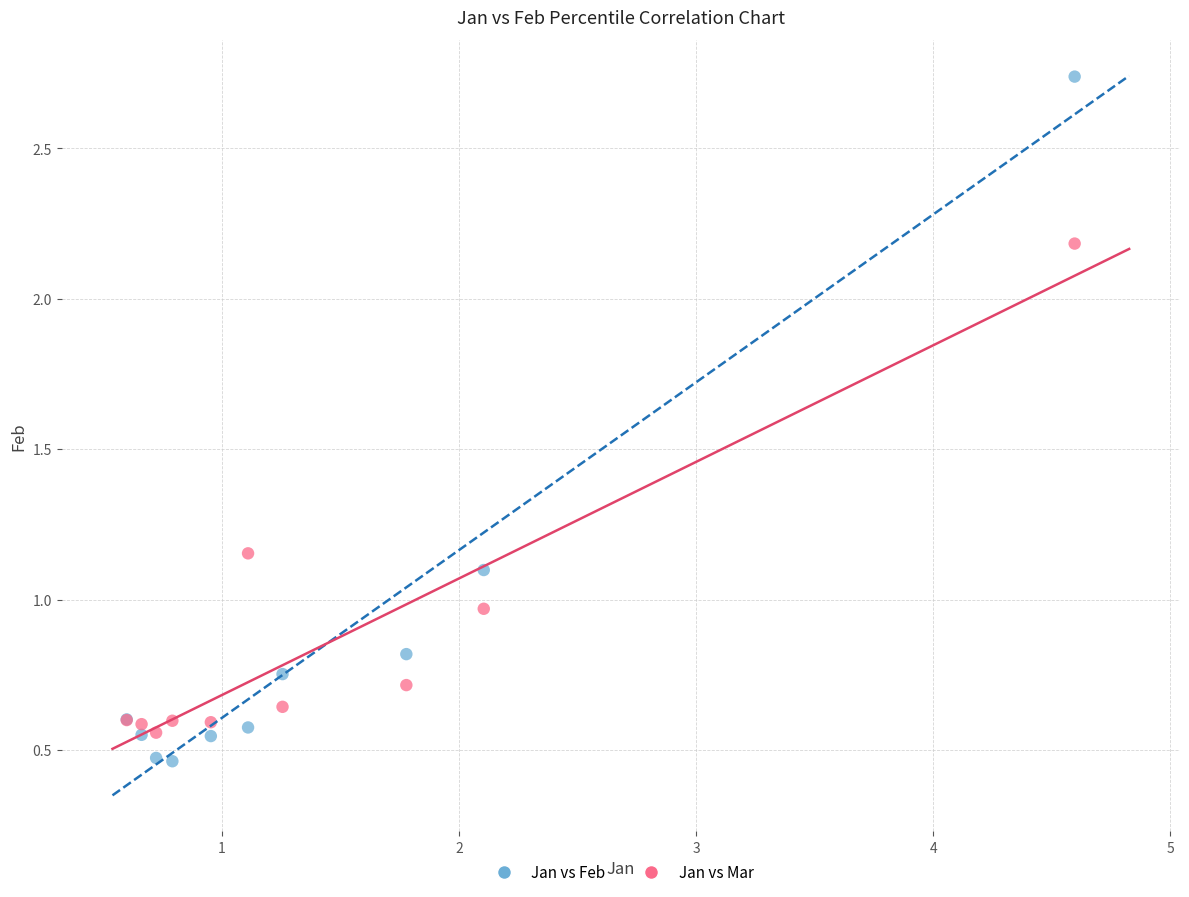

In the Jan vs Feb series, what Y value is closest to 1?

1.1